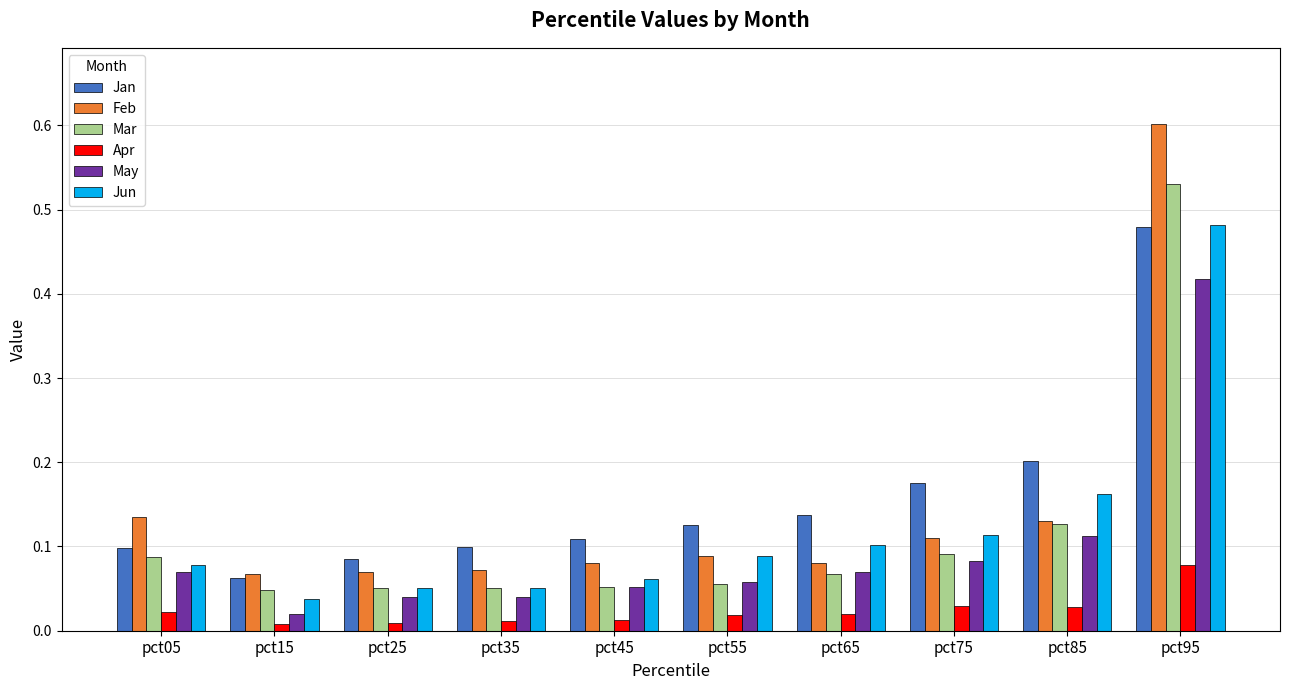

Between pct35 and pct85, which series saw the biggest shift?

Jun